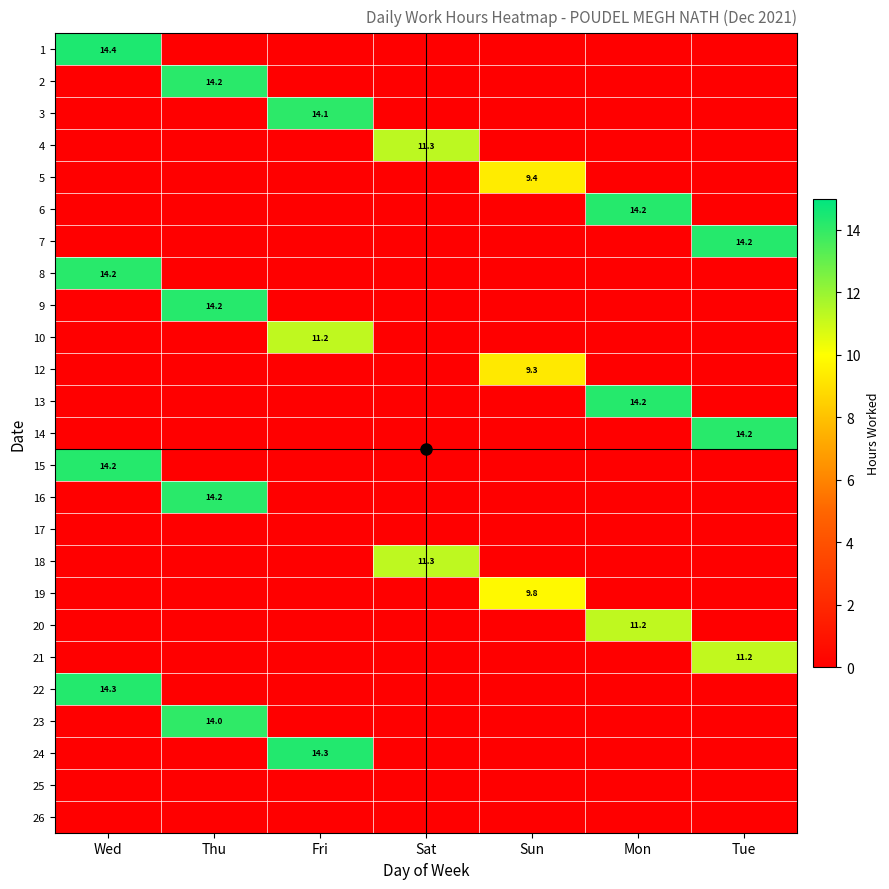

Is it true that 9 equals 8.3 at Mon?

False